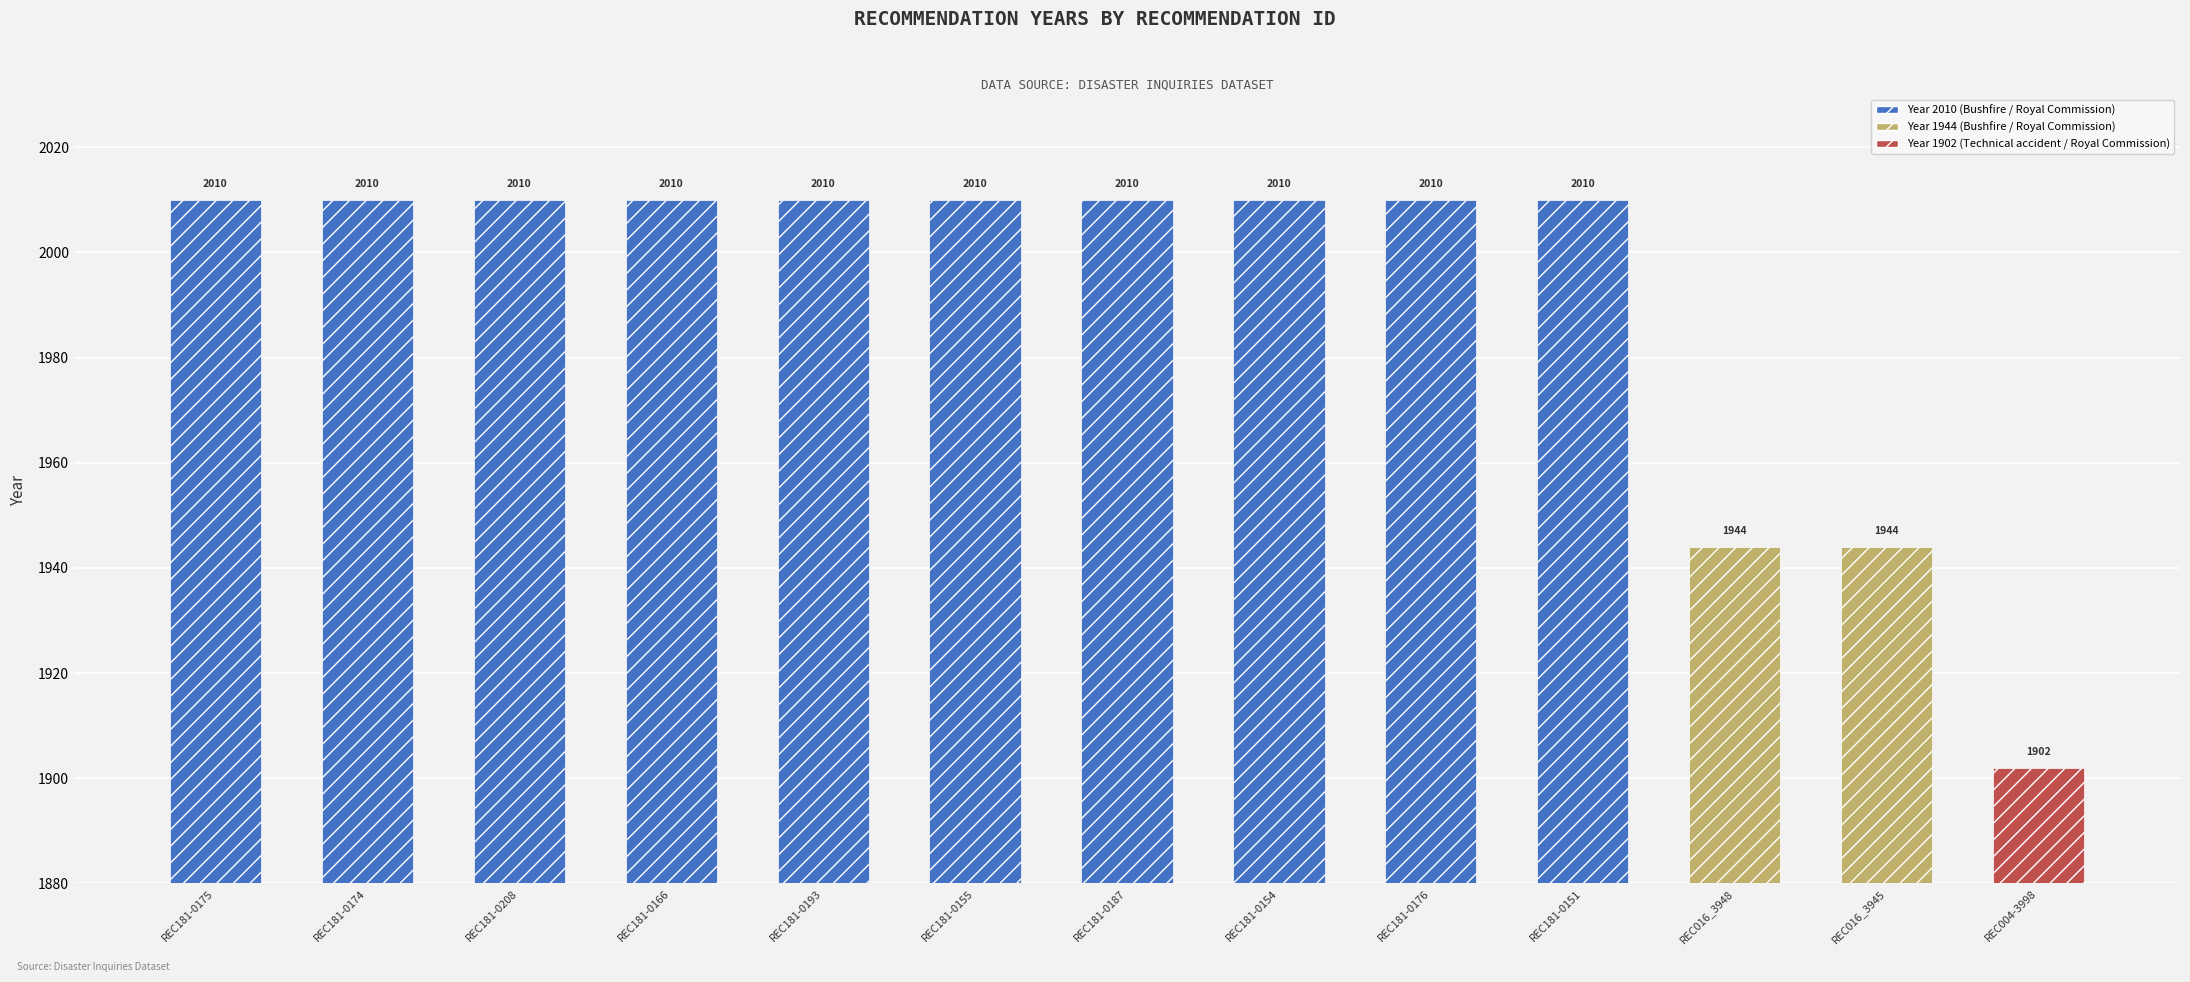

How many values are below 2010?

3